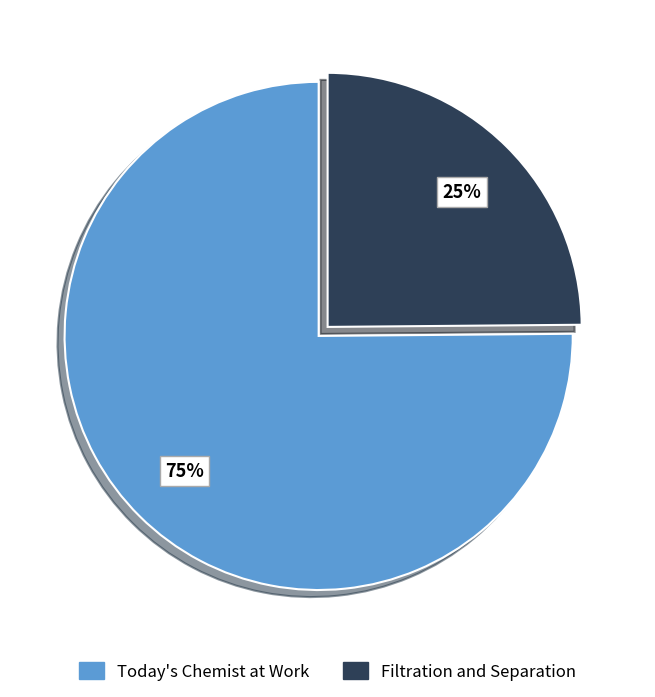

What is the ratio of the value at Filtration and Separation to the value at Today's Chemist at Work?

0.3